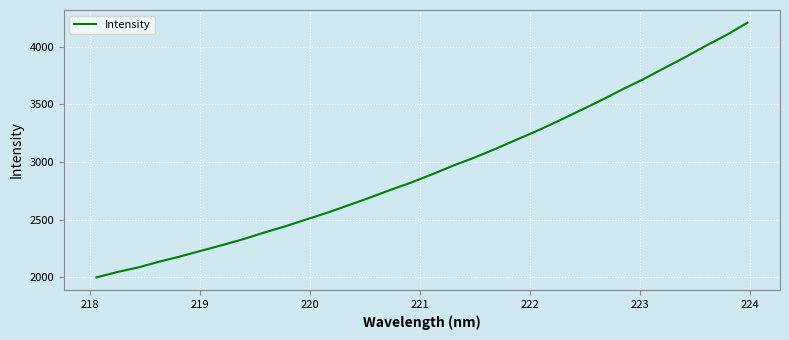

What is the difference between the maximum and minimum values?

2208.4